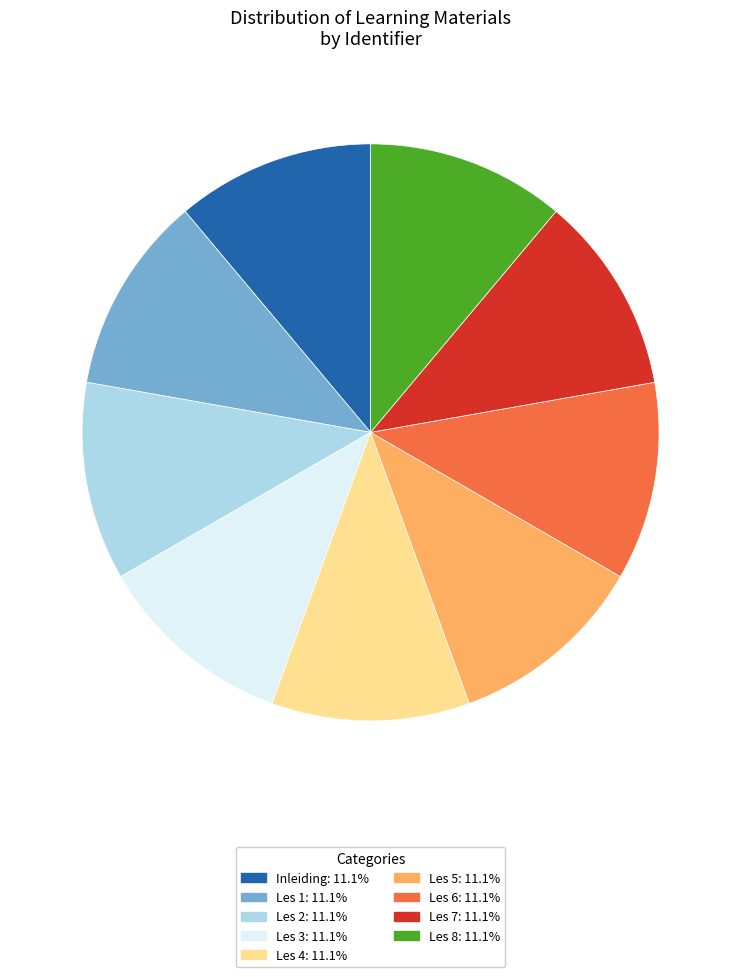

How many slices are in this pie chart?

9